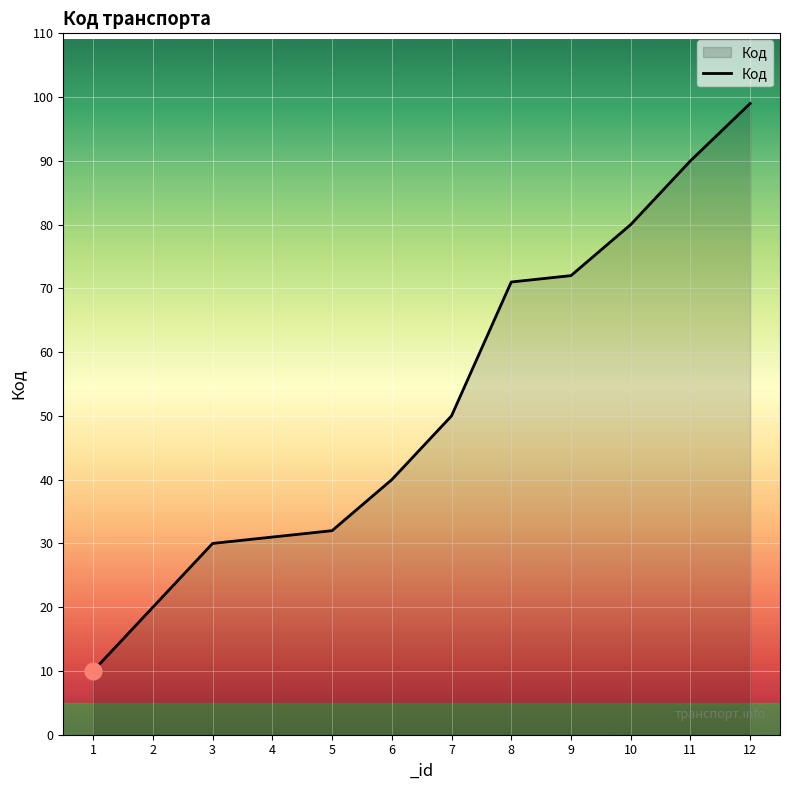

Reading left to right, extract all data points from this chart.

10	20	30	31	32	40	50	71	72	80	90	99